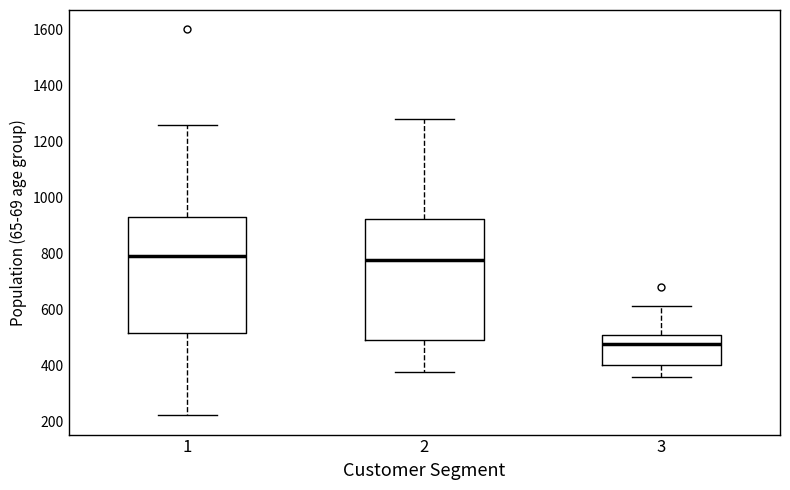

Where does the lower whisker of the box at x = 1 end on the y-axis? The values are not printed on the chart, so give them approximately, as read against the axis.

220